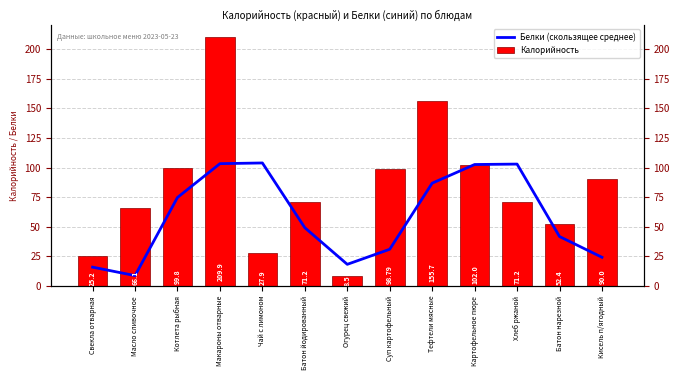

List the series in order of their overall mean, lowest first.

Белки (скользящее среднее), Калорийность